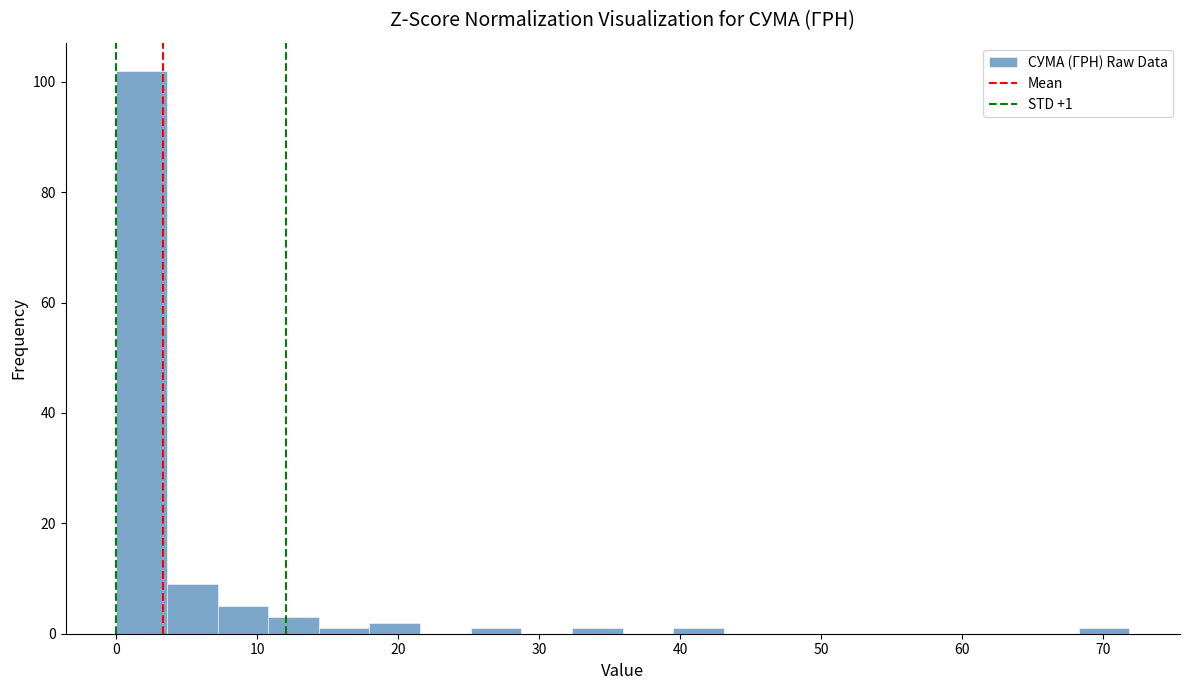

Around what value on the x-axis is the tallest bar? Give the approximate position of its centre, as read against the axis.

2